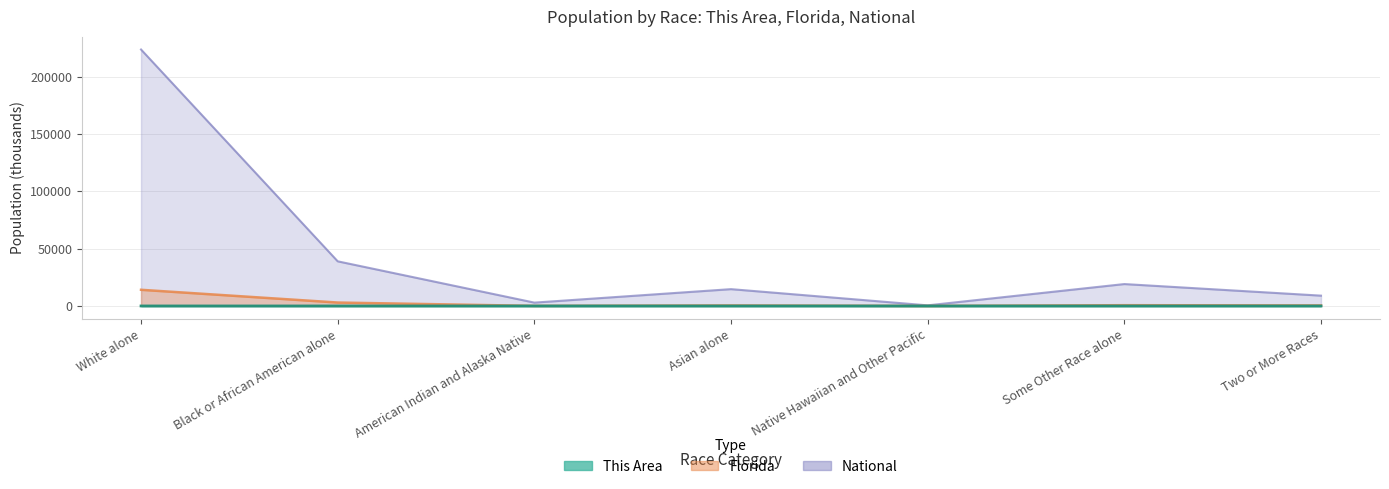

Which has a higher value, White alone or American Indian and Alaska Native?

White alone